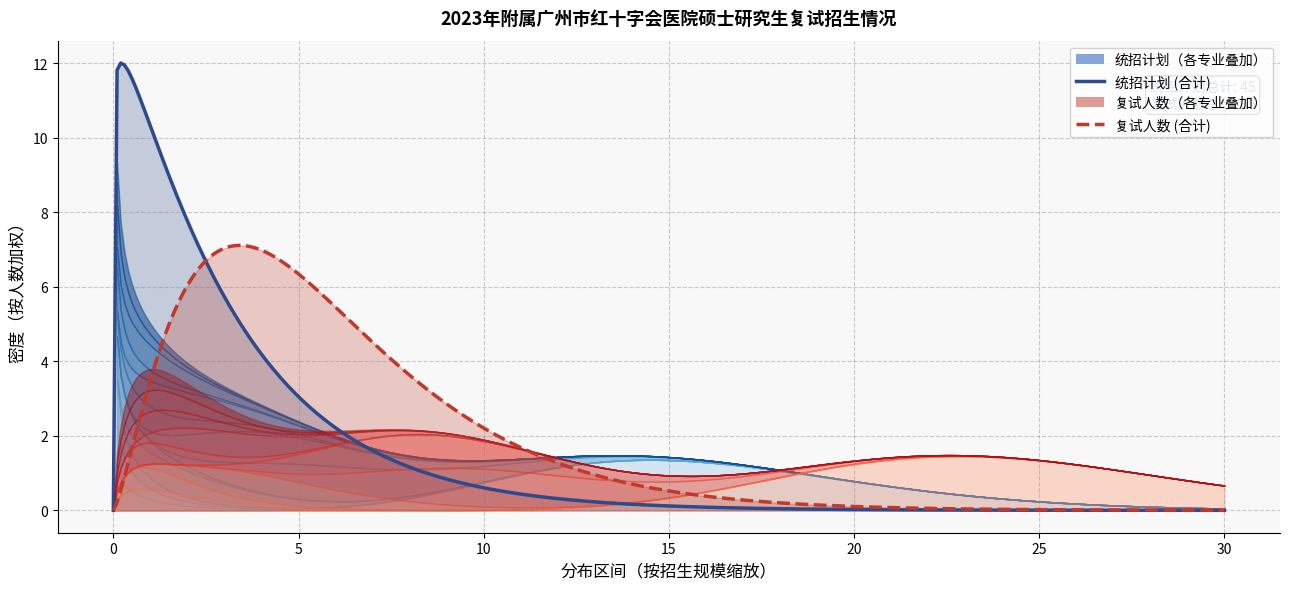

How many lines are shown in the chart?

2